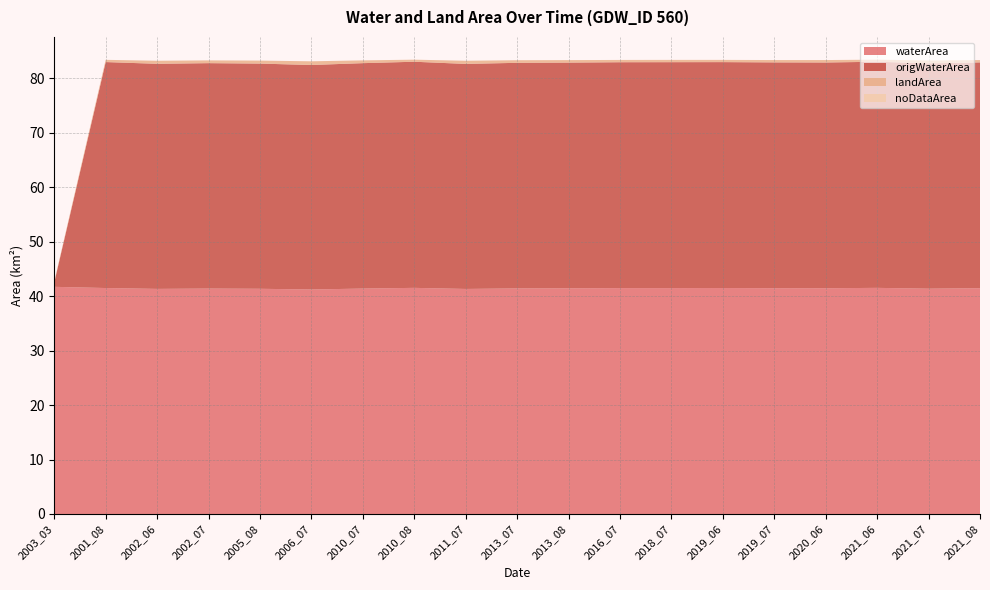

Reading left to right, extract all data points from this chart.

waterArea: 41.7	41.5	41.3	41.4	41.4	41.2	41.4	41.5	41.3	41.4	41.4	41.5	41.5	41.5	41.5	41.5	41.5	41.4	41.5
origWaterArea: 0.8	41.5	41.3	41.4	41.4	41.2	41.4	41.5	41.3	41.4	41.4	41.5	41.5	41.5	41.5	41.5	41.5	41.4	41.5
landArea: 0.1	0.4	0.6	0.5	0.6	0.7	0.5	0.4	0.6	0.5	0.5	0.4	0.4	0.4	0.4	0.5	0.4	0.5	0.4
noDataArea: 0.1	0.0	0.0	0.0	0.0	0.0	0.0	0.0	0.0	0.0	0.0	0.0	0.0	0.0	0.0	0.0	0.0	0.0	0.0